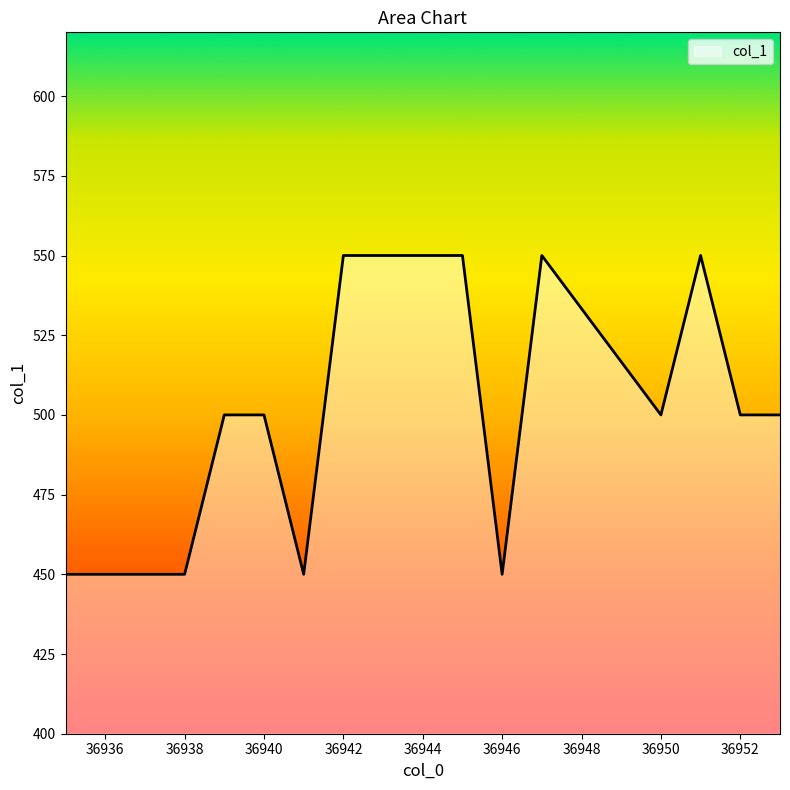

True or false: the data has more than 0 interior local peaks.

True